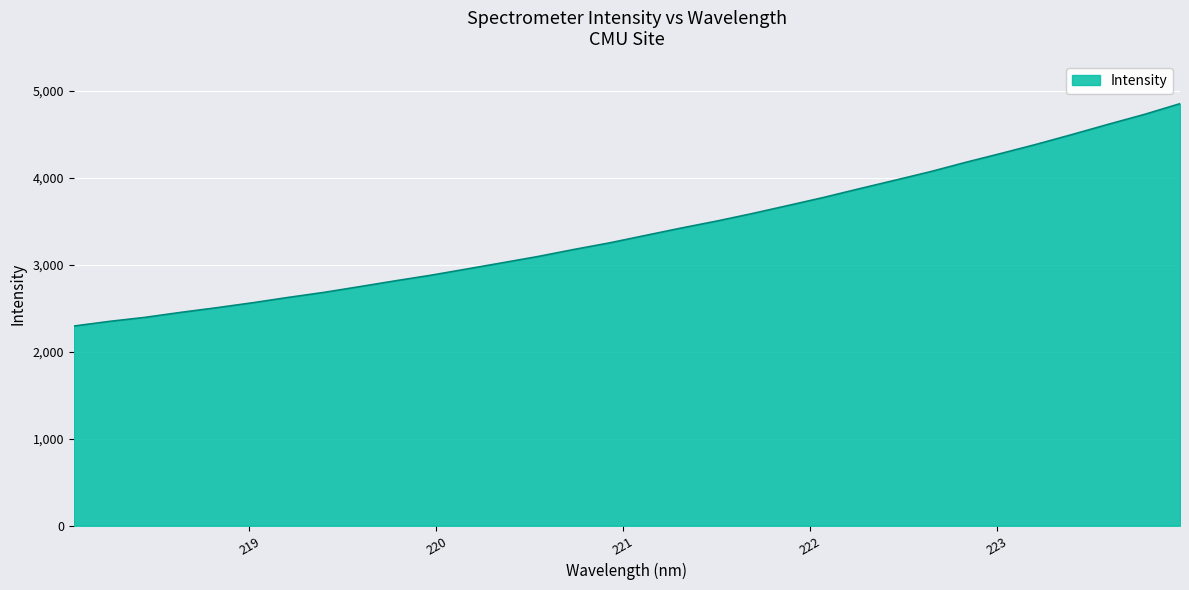

How many lines are shown in the chart?

1